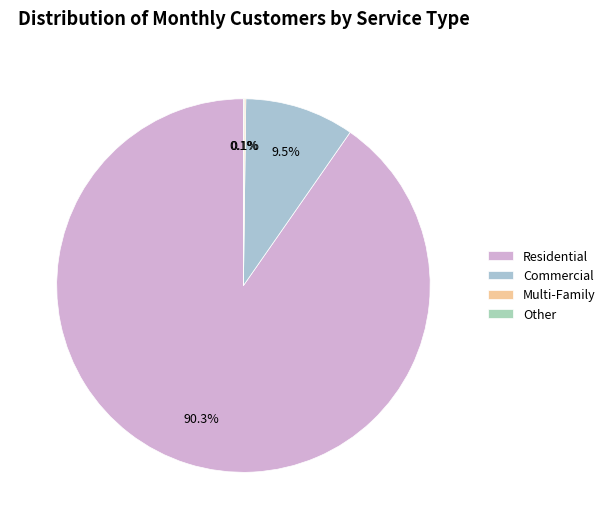

What is the largest slice in the pie chart?

Residential